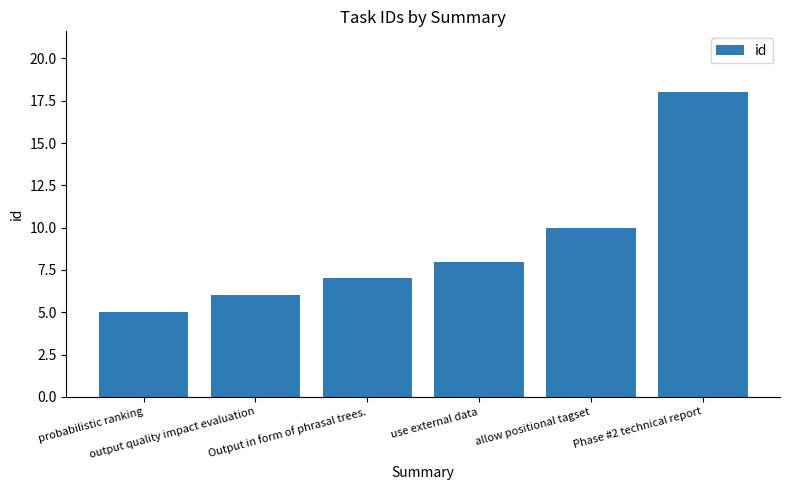

What is the smallest value displayed?

5